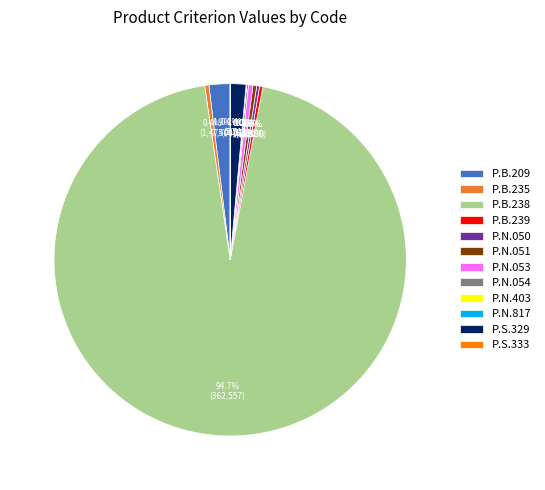

Does P.B.238 account for over 50% of the chart?

Yes